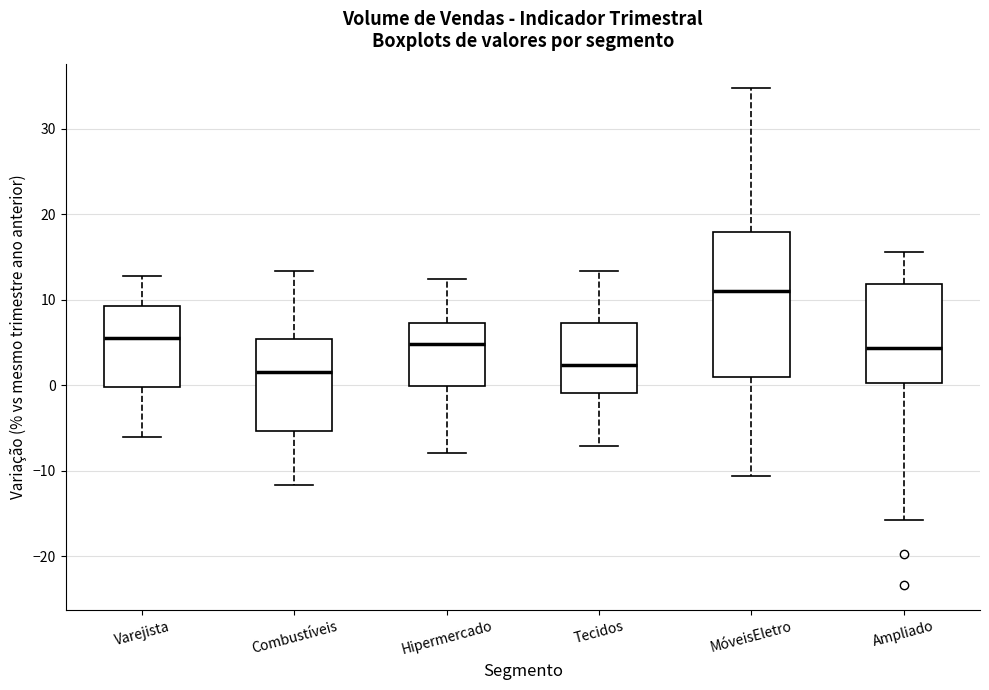

Reading left to right, read every box against the y-axis: the position of its median line, the range the box covers, and the ends of its whiskers. The values are not printed on the chart, so give them approximately, as read against the axis.

Varejista: median 6, box 0 to 9, whiskers -6 to 13
Combustíveis: median 2, box -5 to 5, whiskers -12 to 13
Hipermercado: median 5, box 0 to 7, whiskers -8 to 12
Tecidos: median 2, box -1 to 7, whiskers -7 to 13
MóveisEletro: median 11, box 1 to 18, whiskers -11 to 35
Ampliado: median 4, box 0 to 12, whiskers -16 to 16